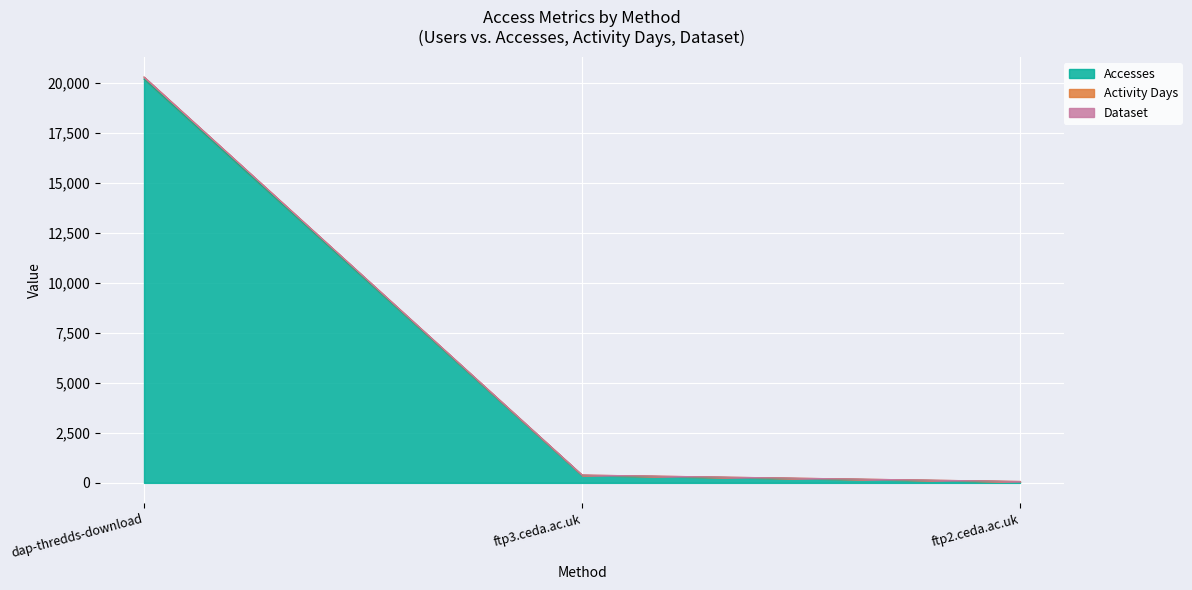

What is the label of the 2nd point from the left?

ftp3.ceda.ac.uk